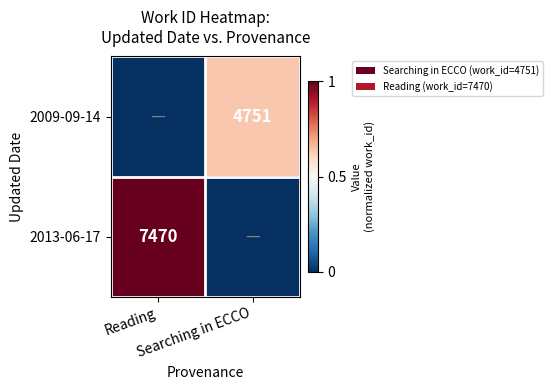

List the labels in order of 2013-06-17 value, smallest first.

Searching in ECCO, Reading